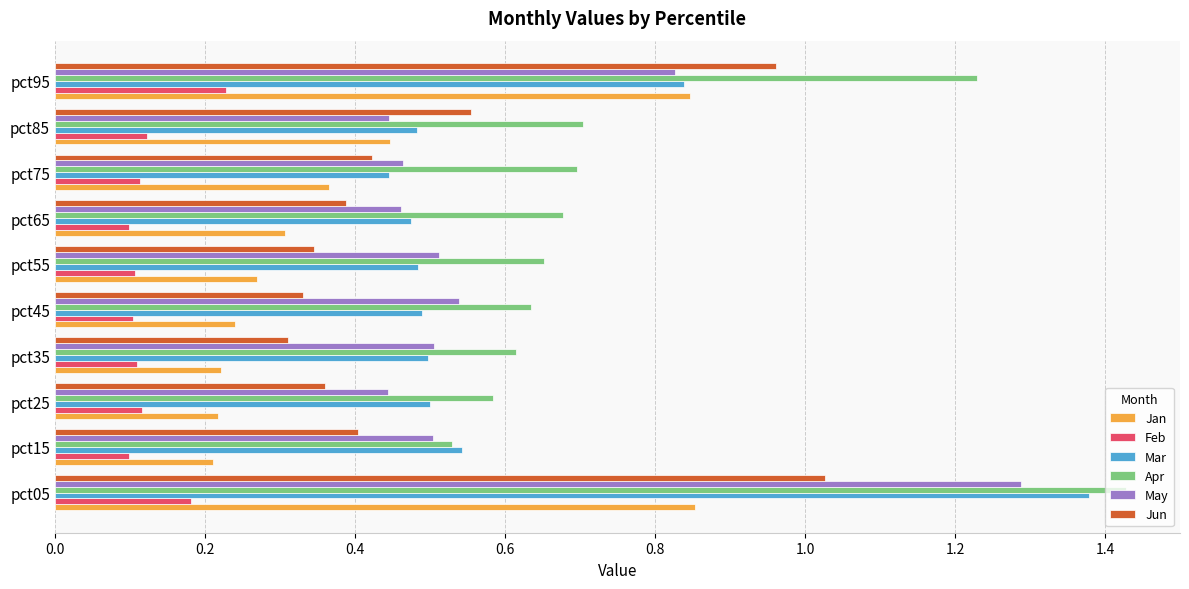

The Apr series shows 0.4 at pct25. True or false?

False